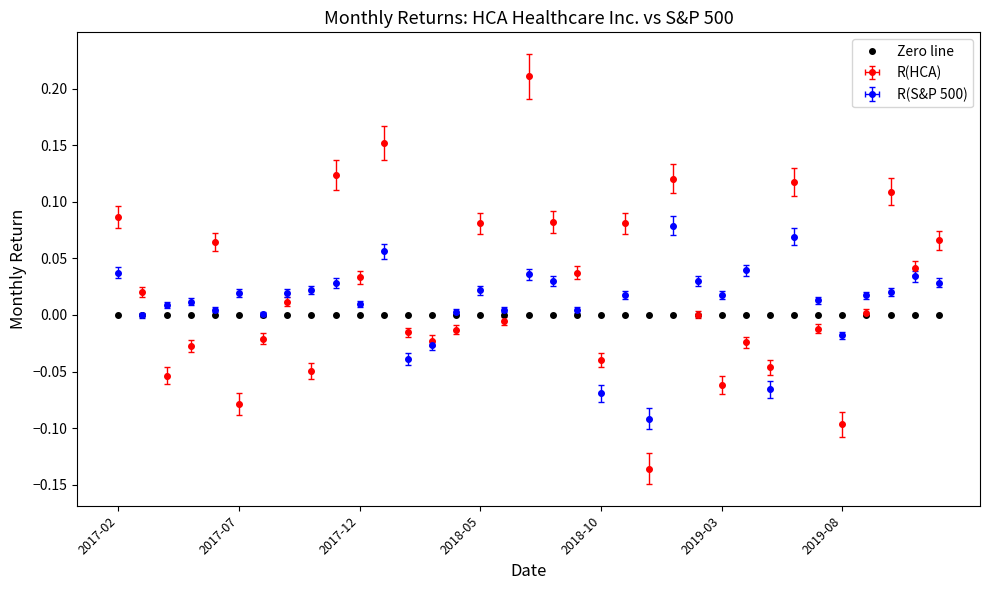

At which category does the chart reach its peak across all series?

2018-07